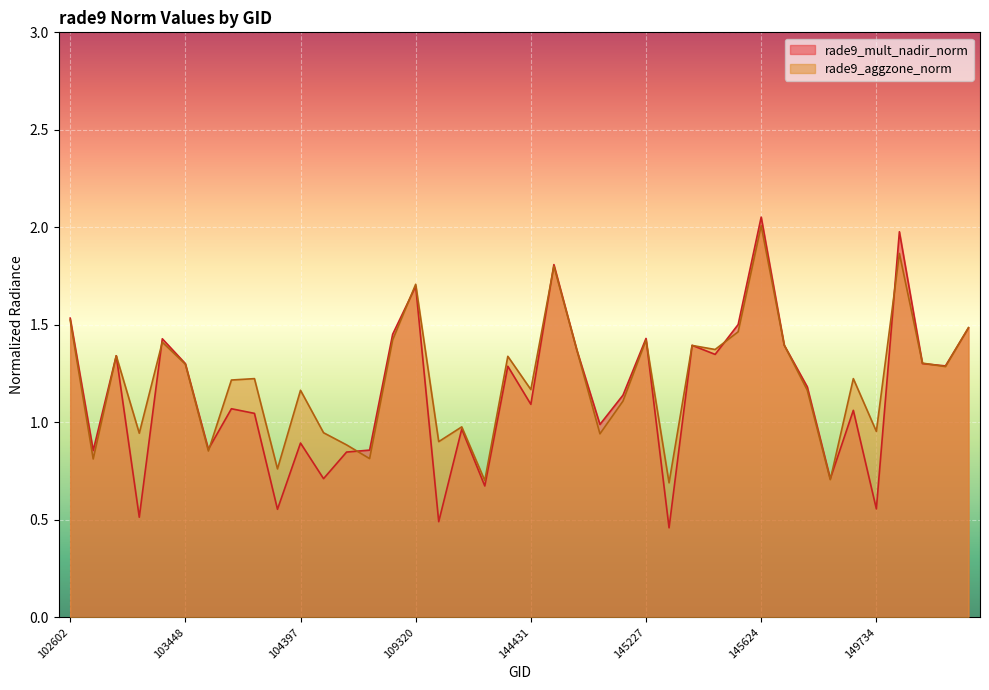

What is the average value of the rade9_aggzone_norm series?

1.2